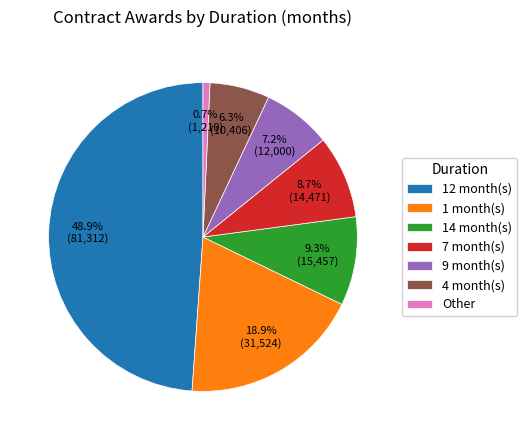

Which slice is the largest?

12 month(s)